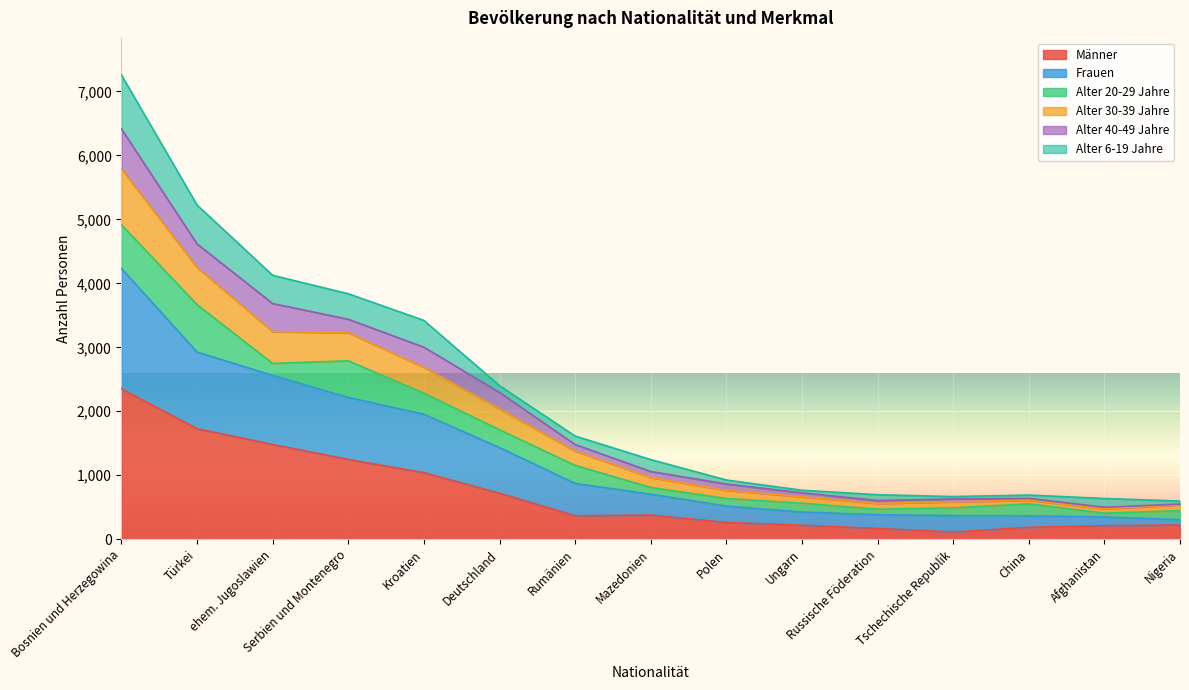

What is the maximum value for Männer?

2352